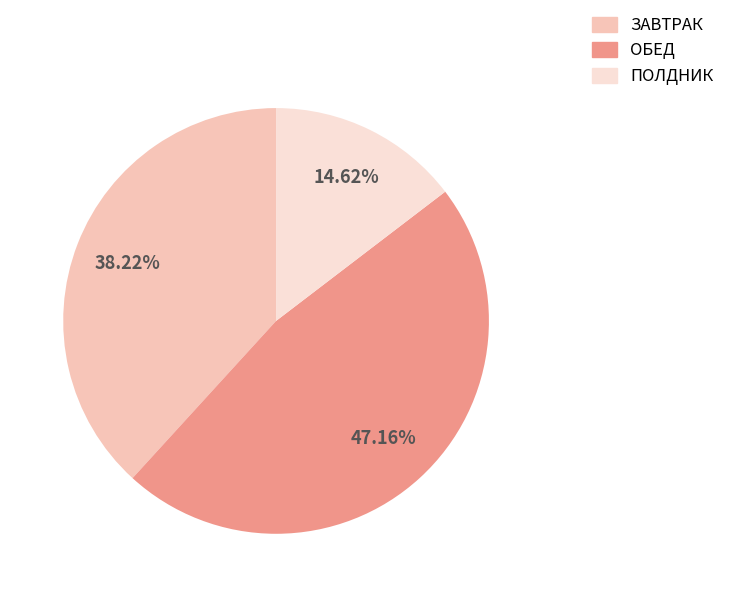

Is the sum of ОБЕД and ЗАВТРАК greater than half?

Yes